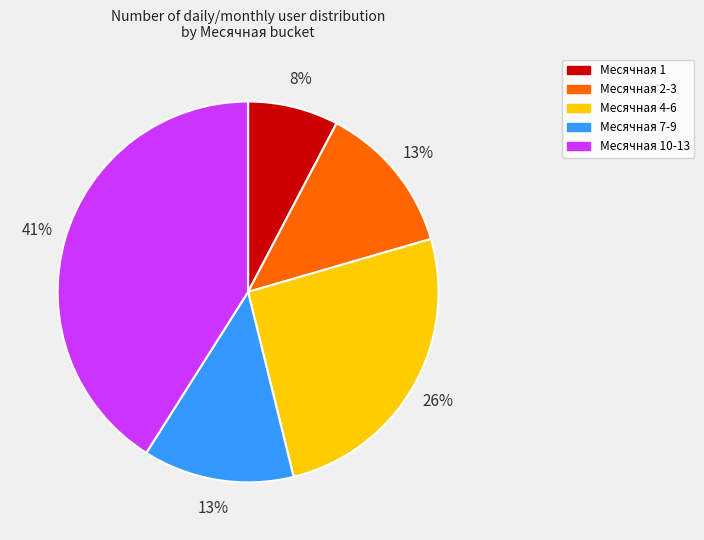

To the nearest percent, what is the difference between the largest and smallest slice percentages?

33%